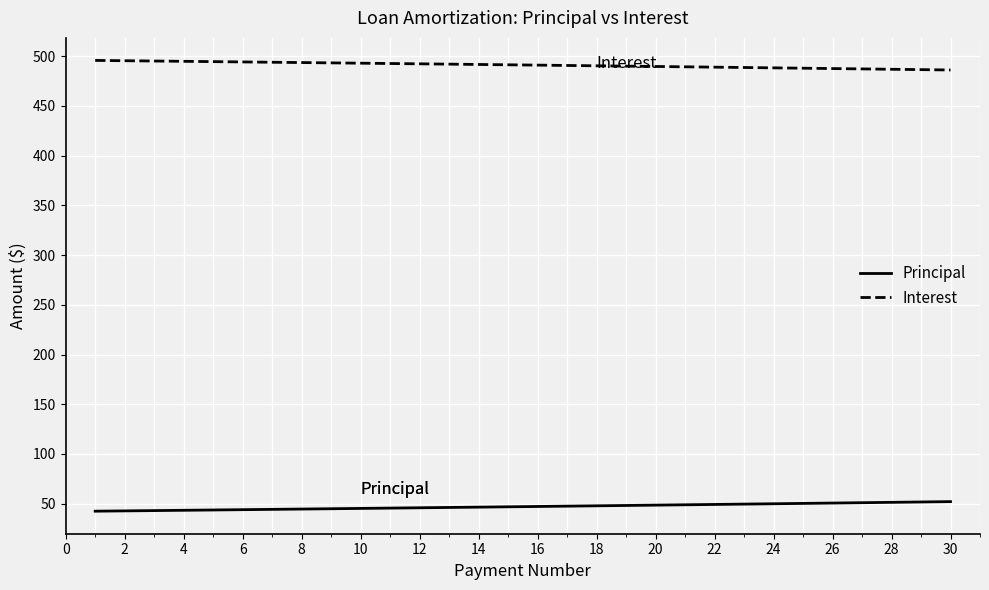

Is this an area chart (filled region under the line)?

No